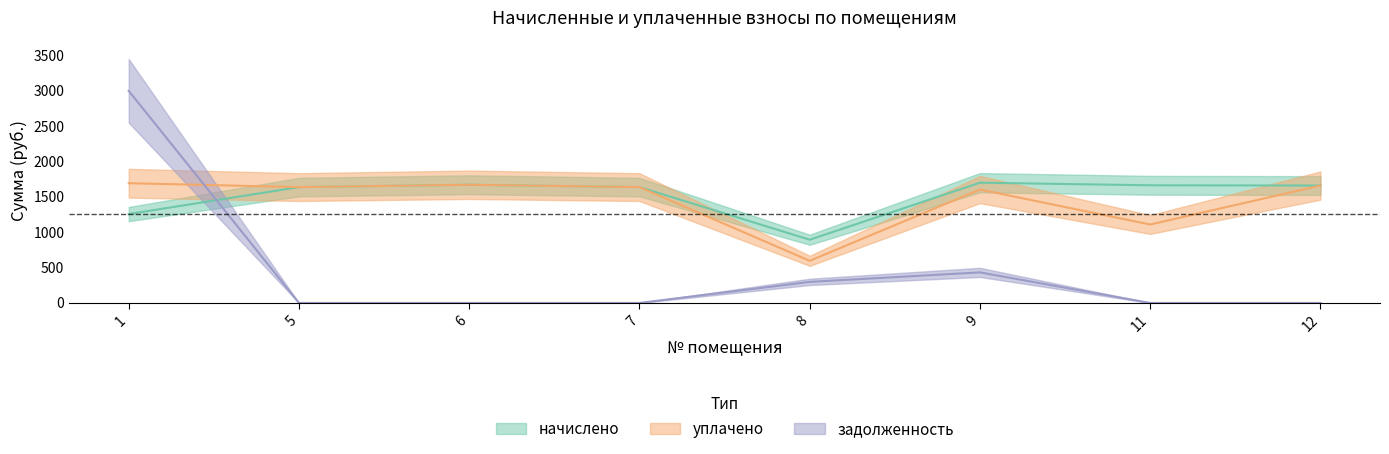

Between 11 and 9, which is larger?

9